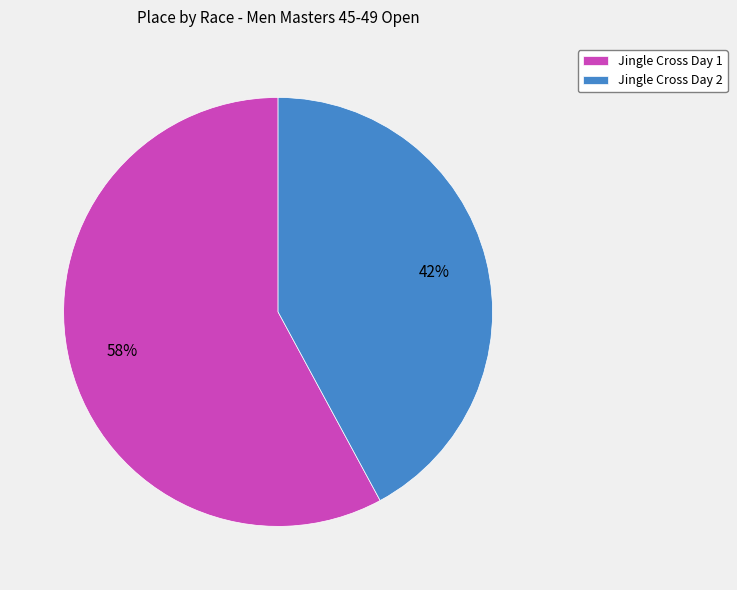

Which category accounts for the majority?

Jingle Cross Day 1